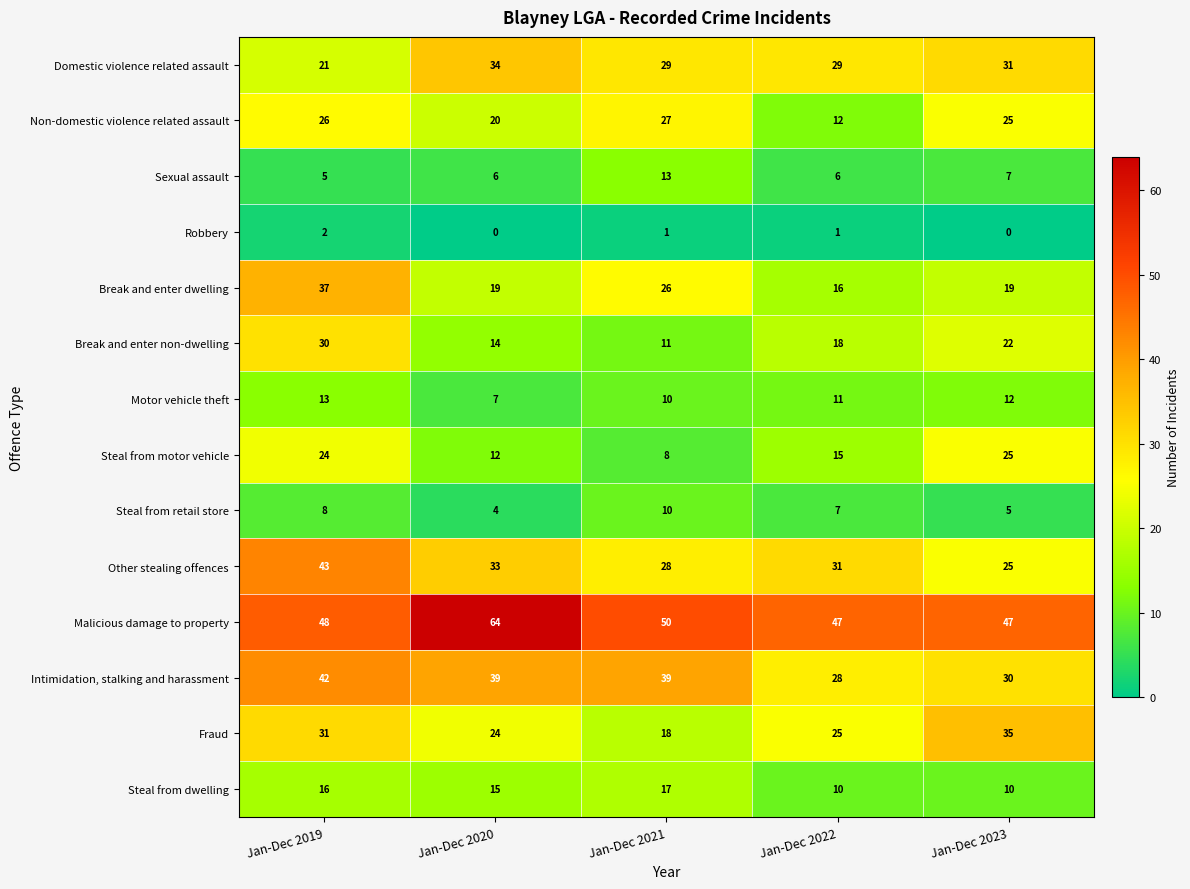

How many series are shown in this chart?

14